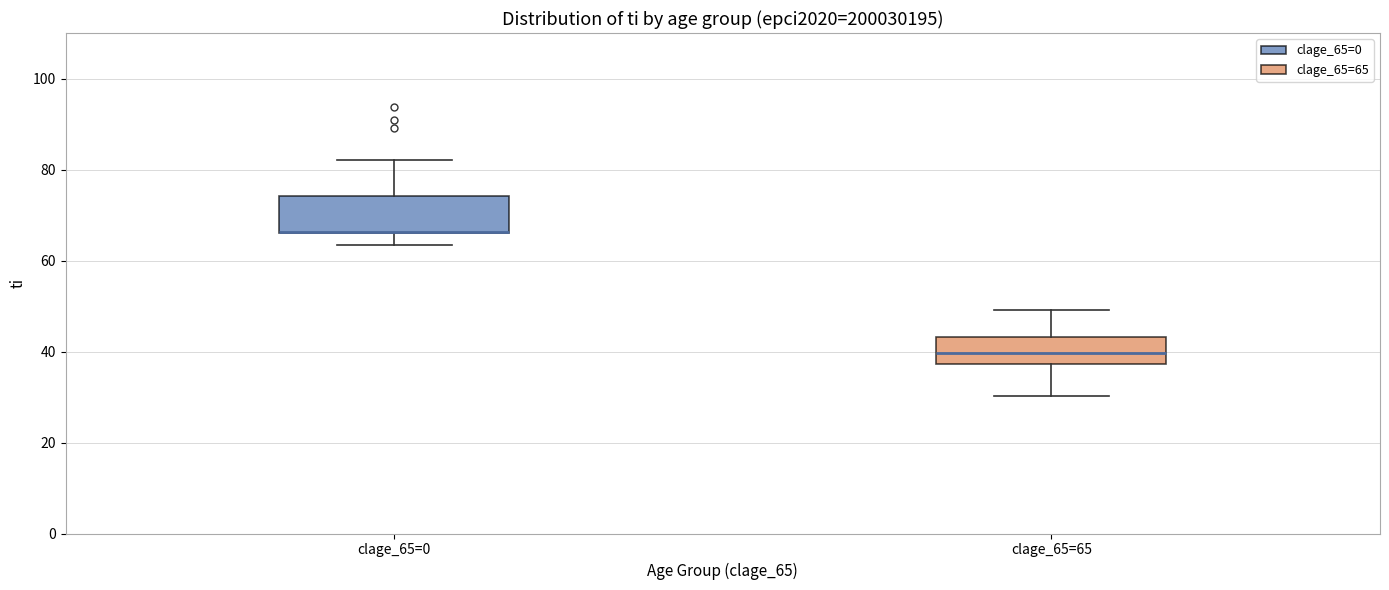

Which box is the tallest, from its lower edge to its upper edge?

clage_65=0